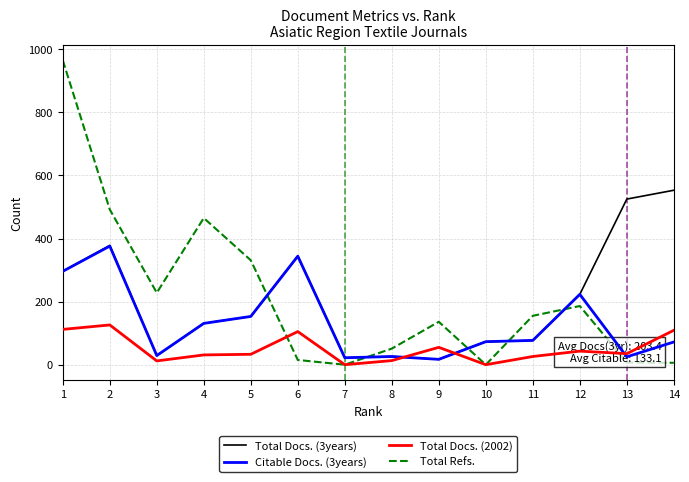

Between 1 and 3, which series saw the biggest shift?

Total Refs.